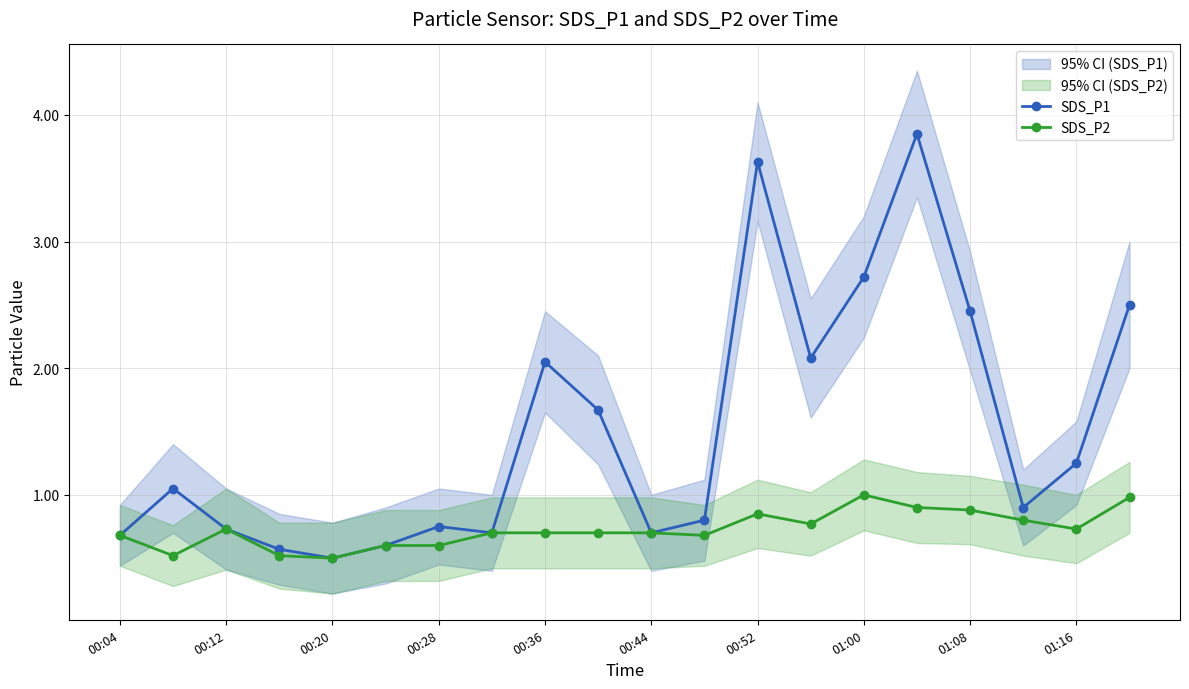

Reading right to left, list all the values displayed in this chart.

SDS_P1: 2.5	1.2	0.9	2.5	3.9	2.7	2.1	3.6	0.8	0.7	1.7	2.0	0.7	0.8	0.6	0.5	0.6	0.7	1.1	0.7
SDS_P2: 1.0	0.7	0.8	0.9	0.9	1.0	0.8	0.8	0.7	0.7	0.7	0.7	0.7	0.6	0.6	0.5	0.5	0.7	0.5	0.7